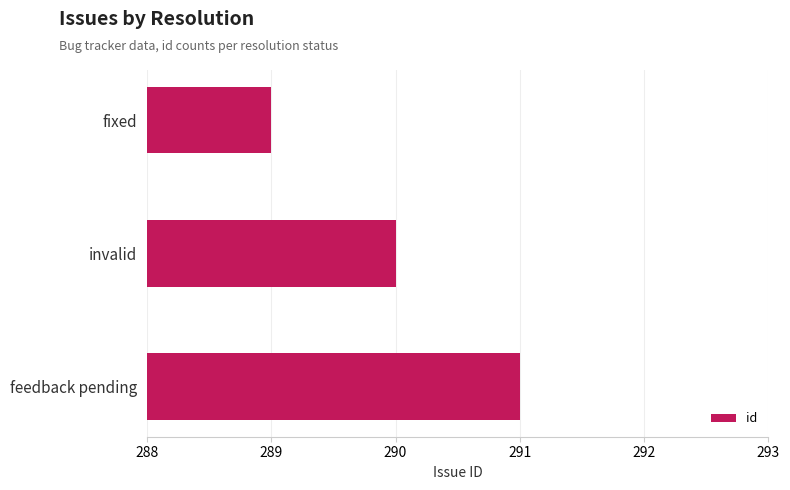

Which has a higher value, feedback pending or invalid?

feedback pending